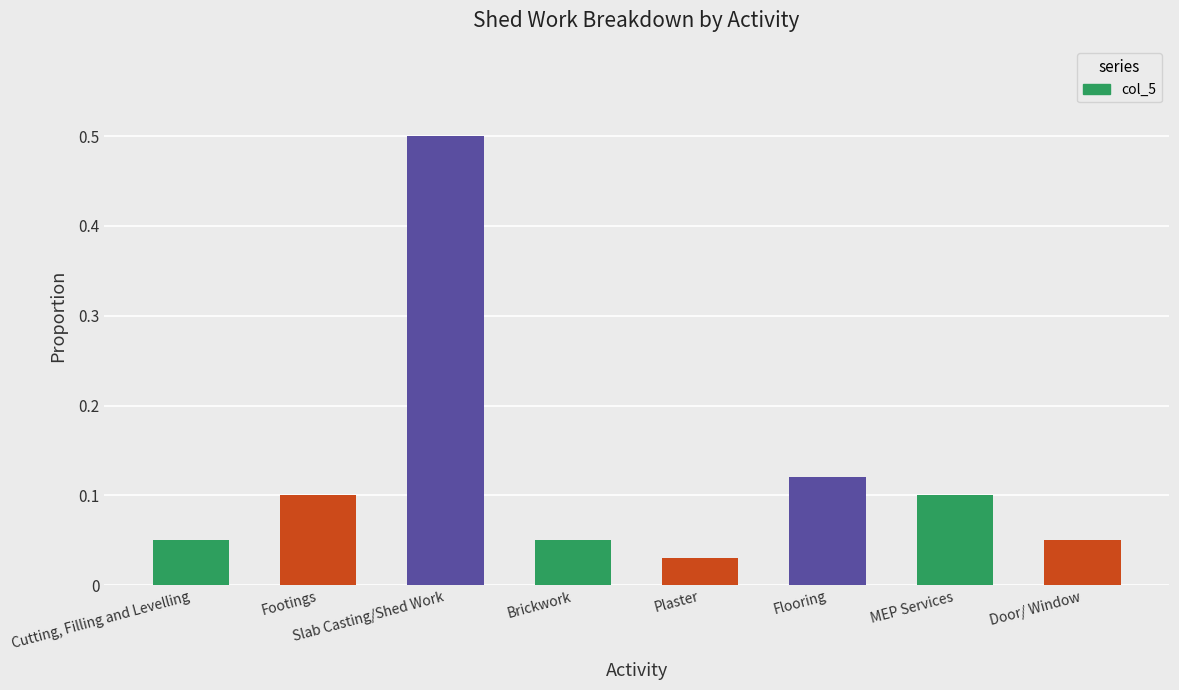

Which label corresponds to the smallest value in the chart?

Plaster